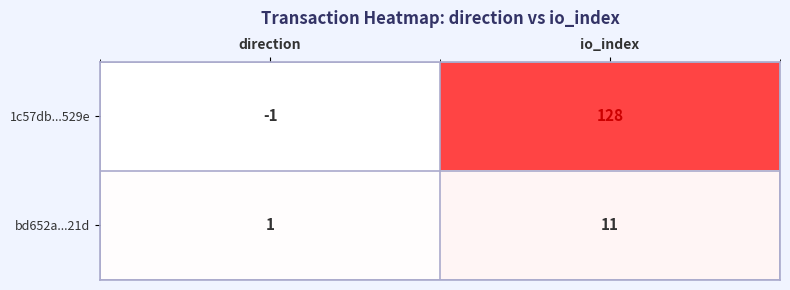

What is the average value of the bd652a...21d series?

6